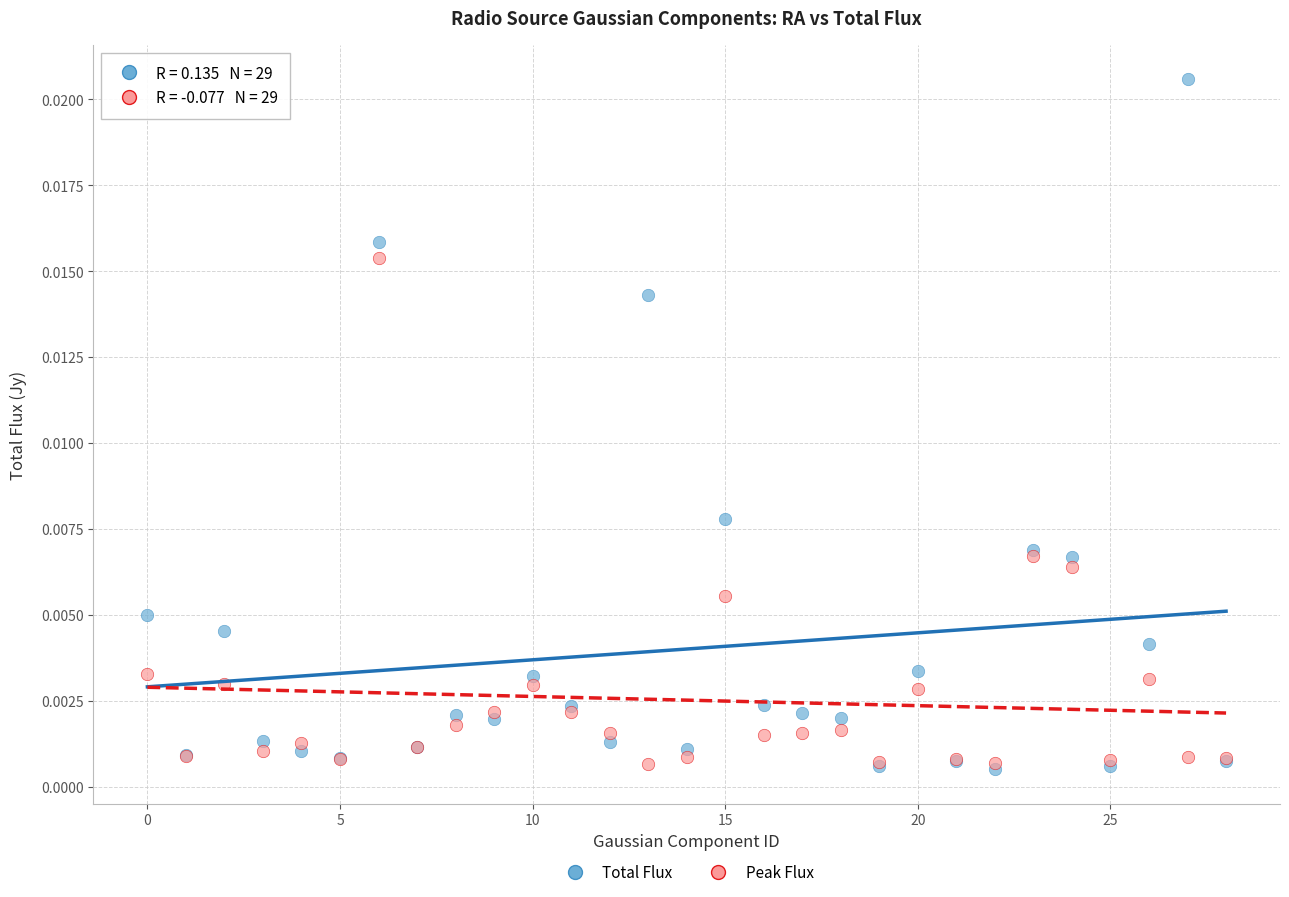

What are all the series names shown in the legend?

Total Flux, Peak Flux